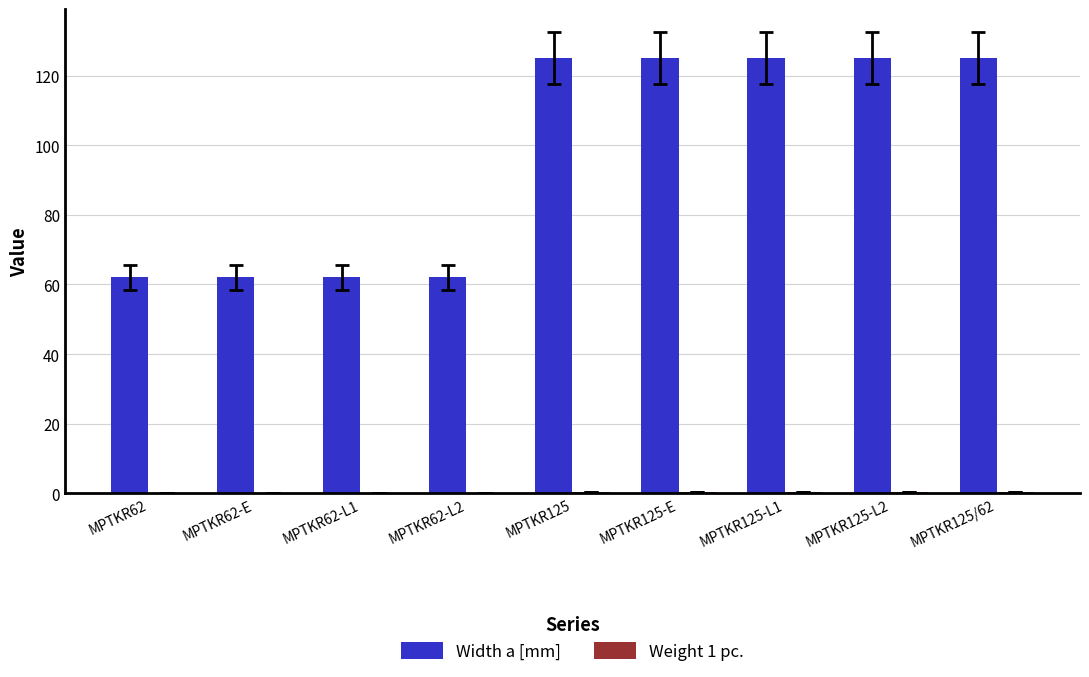

The Width a [mm] series shows 125.0 at MPTKR125/62. True or false?

True